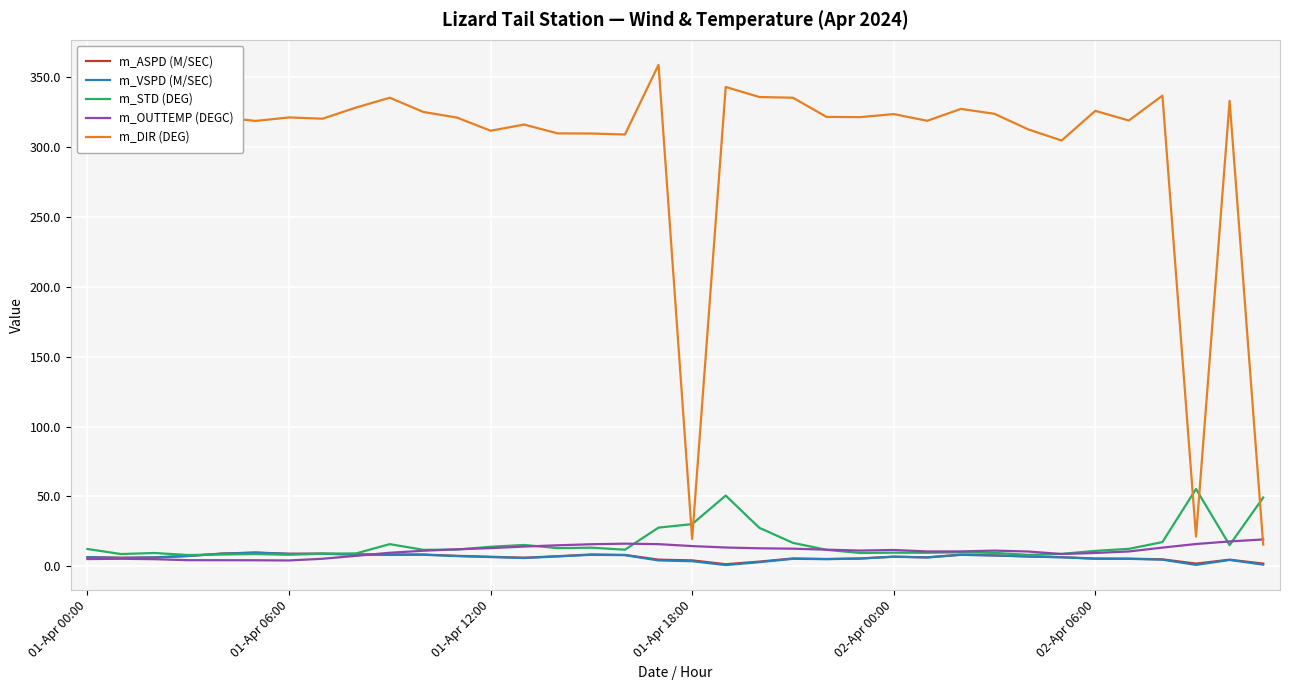

True or false: m_DIR (DEG) and m_VSPD (M/SEC) intersect in this chart.

False